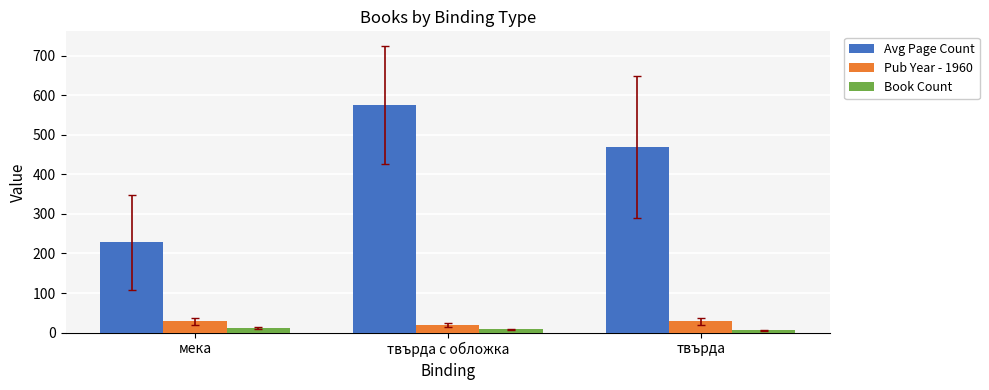

How many bars are there in each group?

3